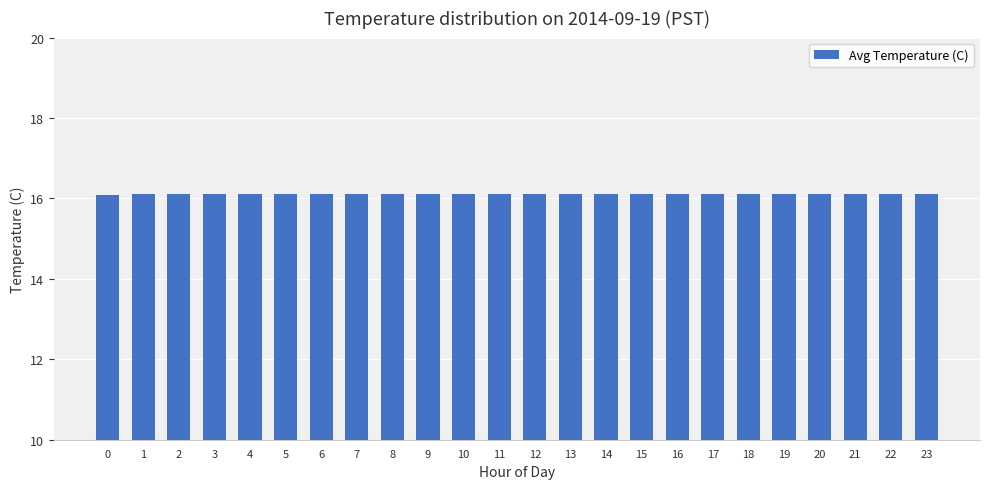

True or false: the data shows 16.1 at 14.

True